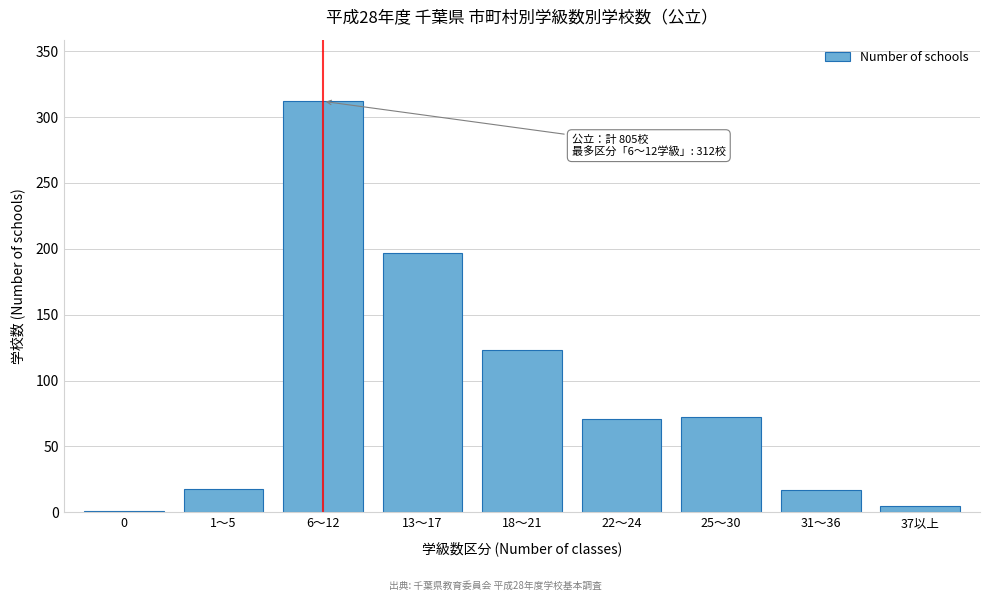

Where is the data nearest to the value 156?

18～21